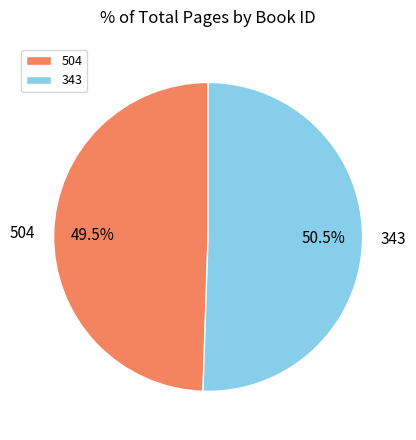

What percentage do 343 and 504 together represent?

100.0%